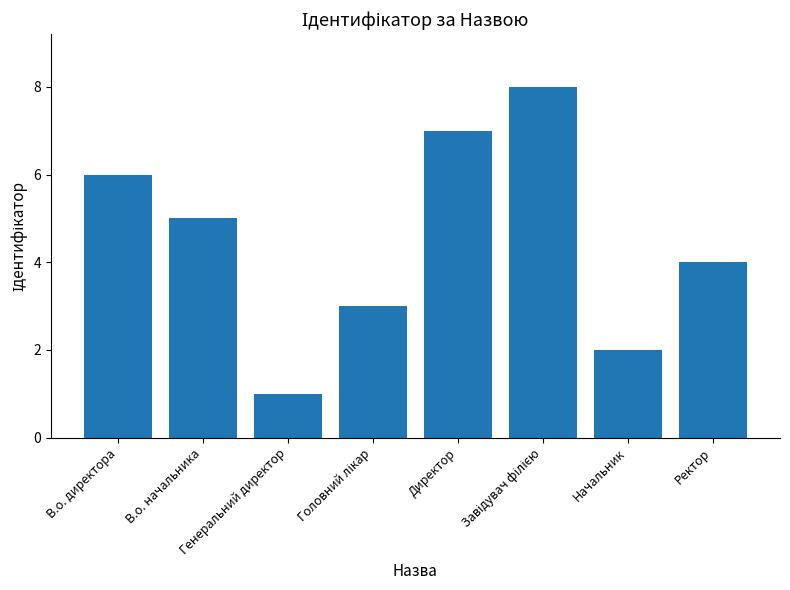

What is the sum of all values?

36